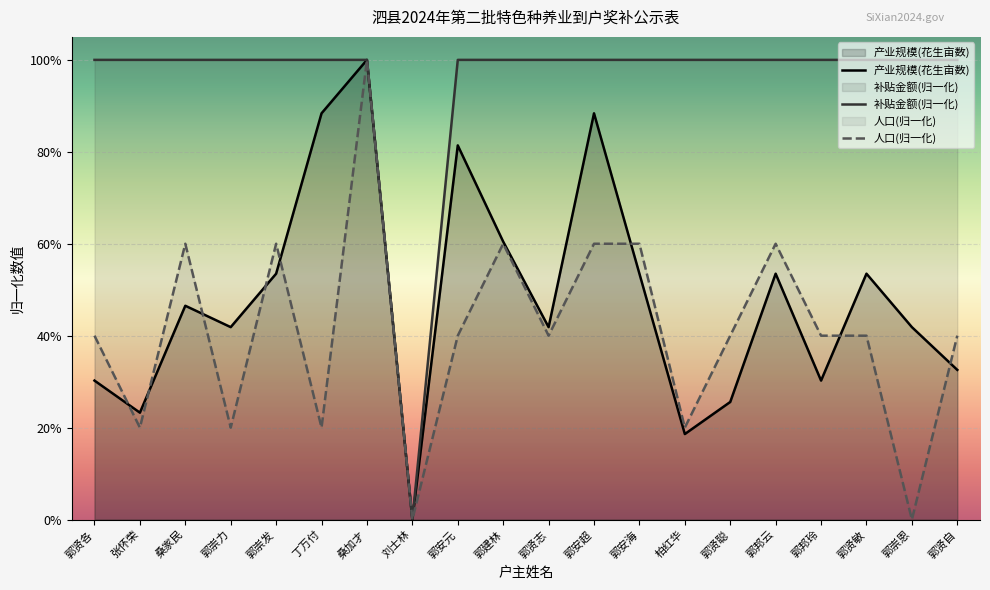

How many lines are shown in the chart?

3